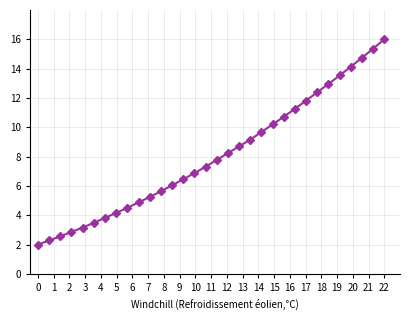

What is the value of the 28th point from the left?

13.5